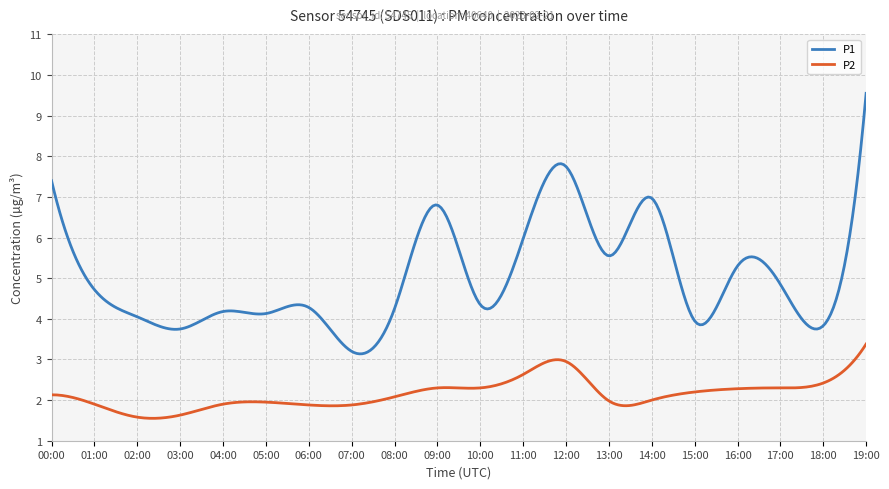

What is the minimum value shown in the chart?

1.6